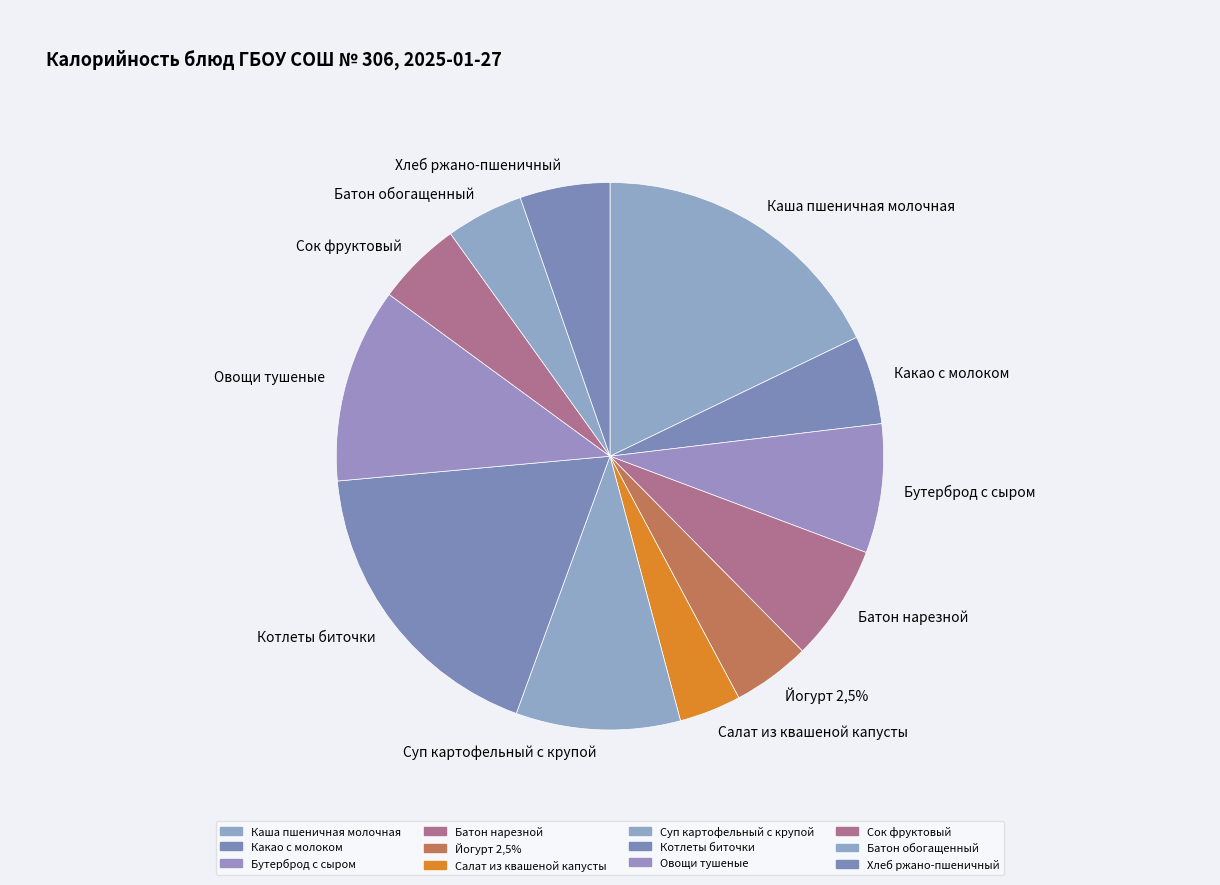

Does any single category account for the majority?

No